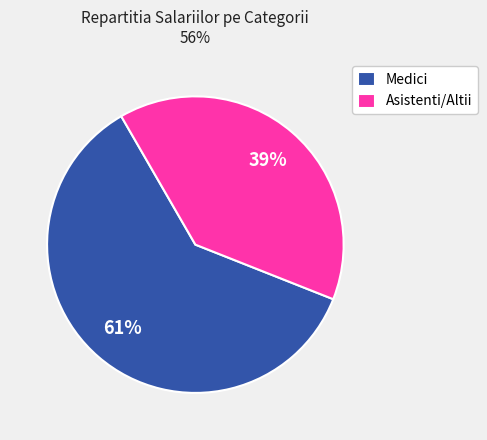

How many slices are in this pie chart?

2